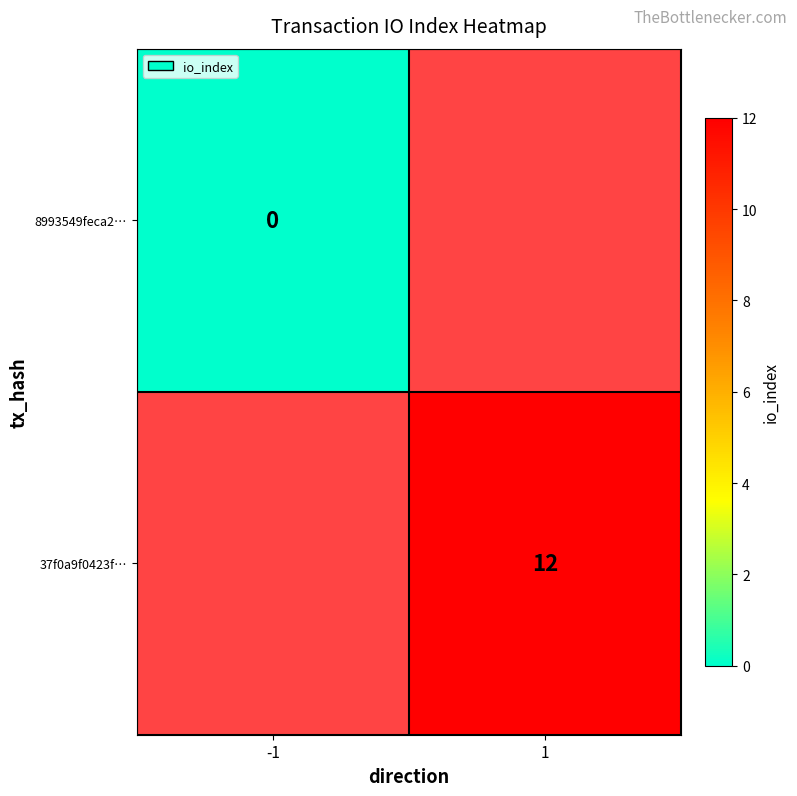

Is the value of 8993549feca2… at -1 greater than the value of 37f0a9f0423f… at 1?

No